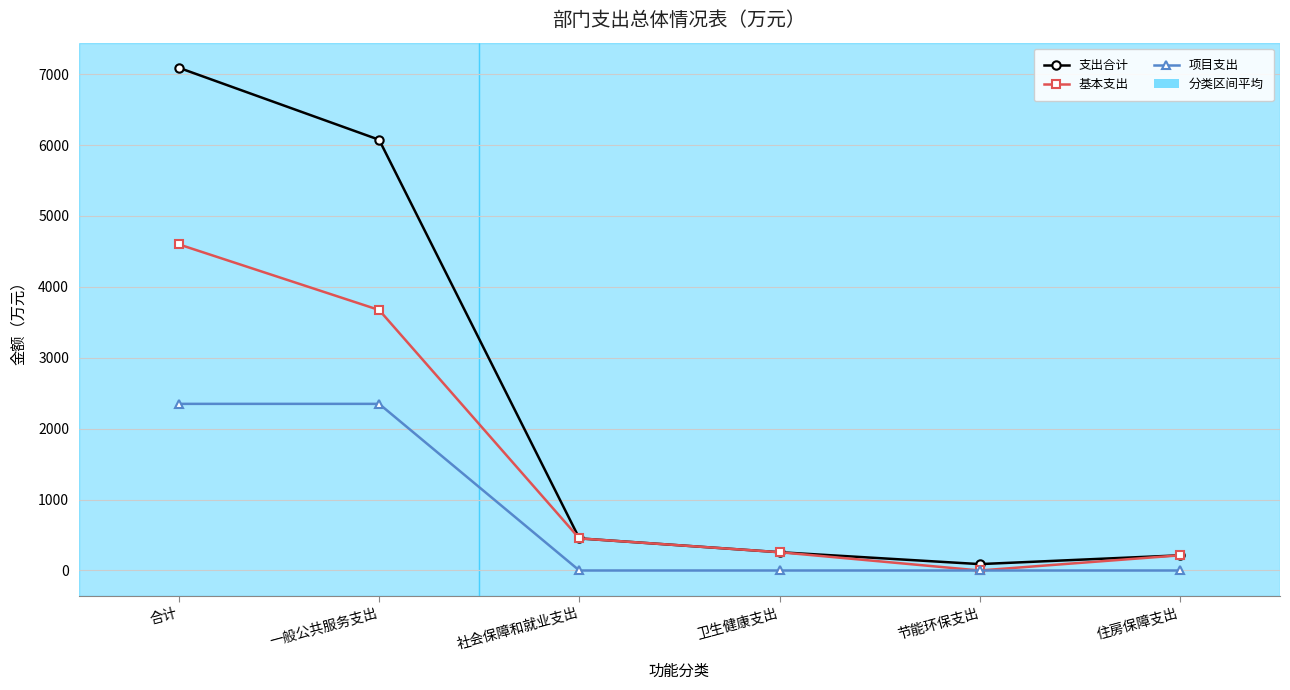

The 基本支出 series shows 3673.7 at 一般公共服务支出. True or false?

True